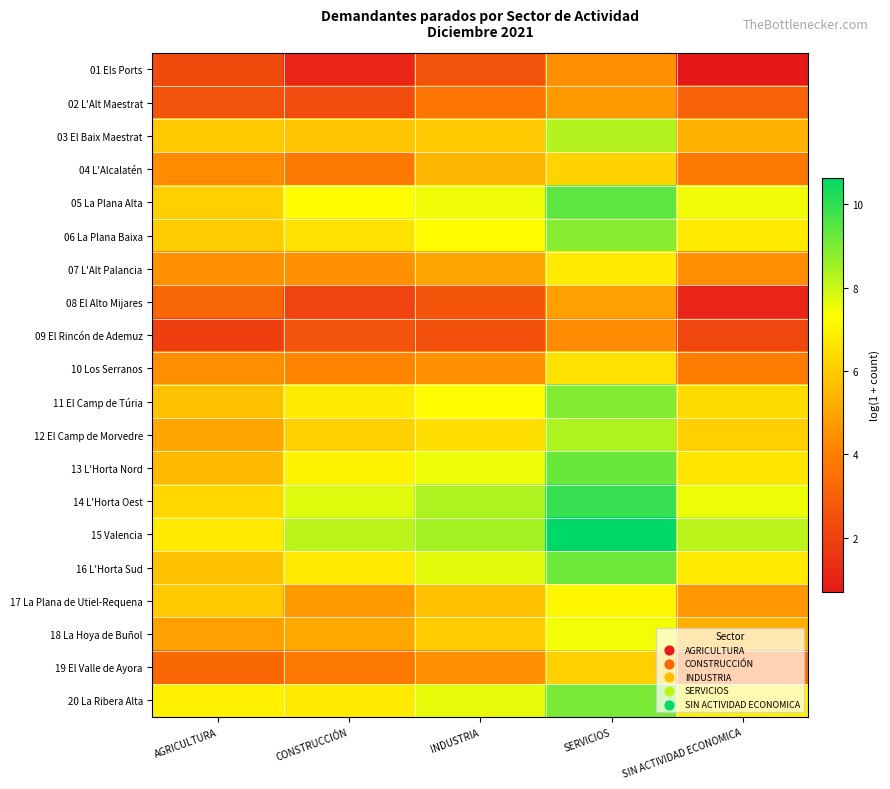

What is the smallest value displayed?

0.7